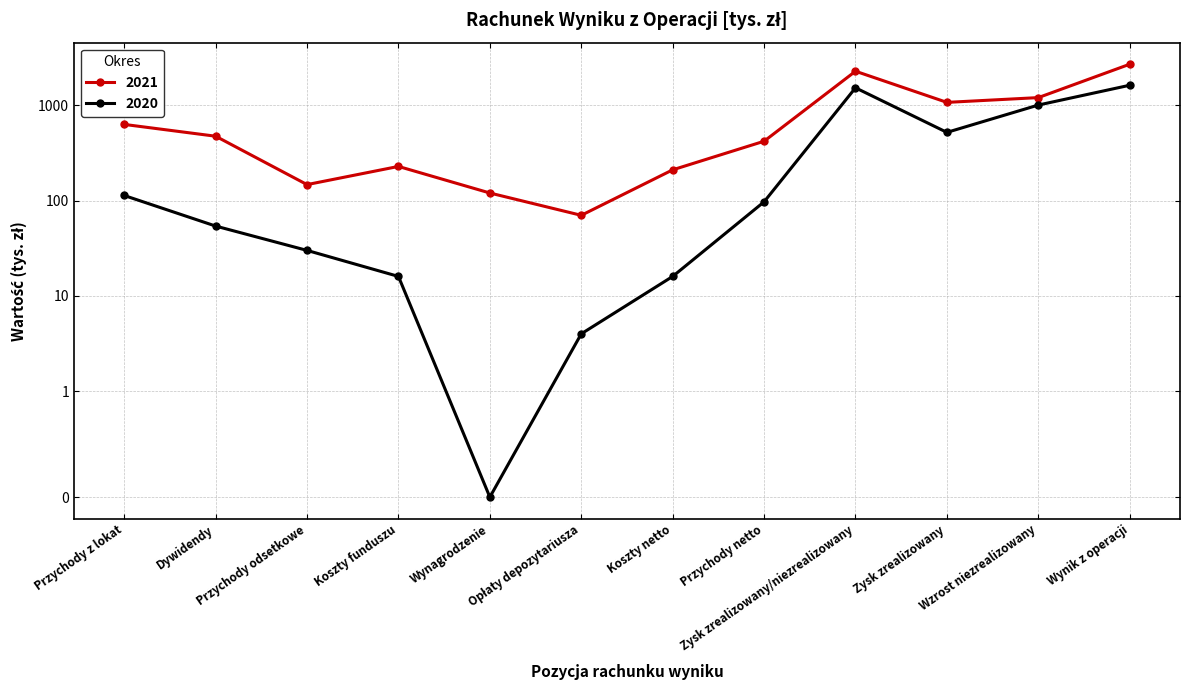

At which category is the sum across all series the highest?

Wynik z operacji